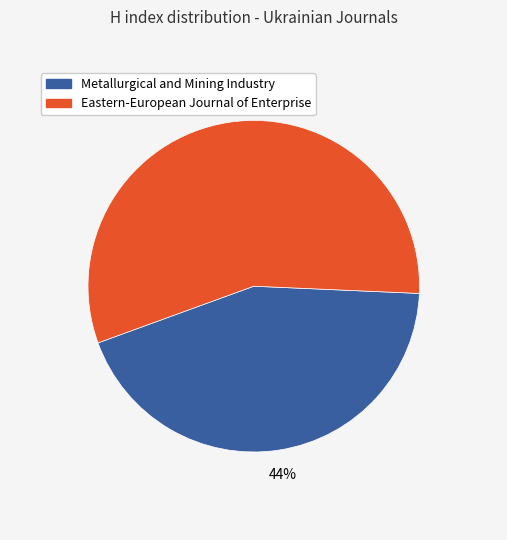

What is the majority slice?

Eastern-European Journal of Enterprise